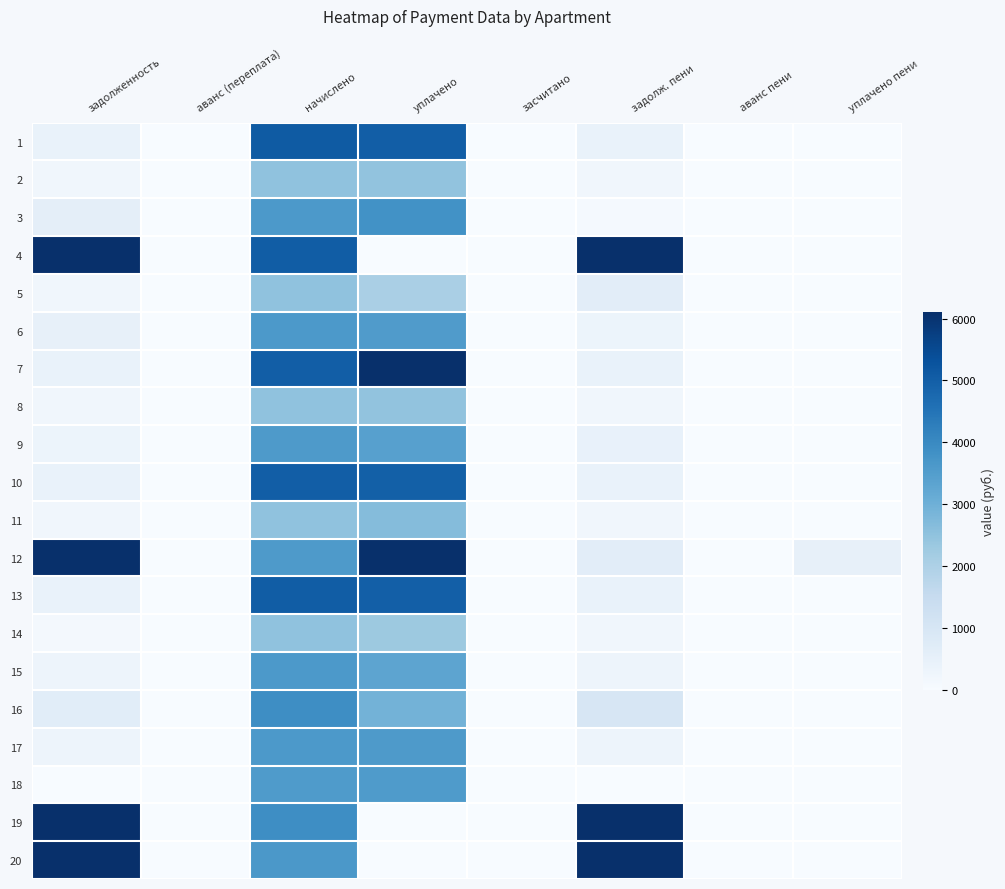

At which category is the sum across all series the highest?

задолж. пени